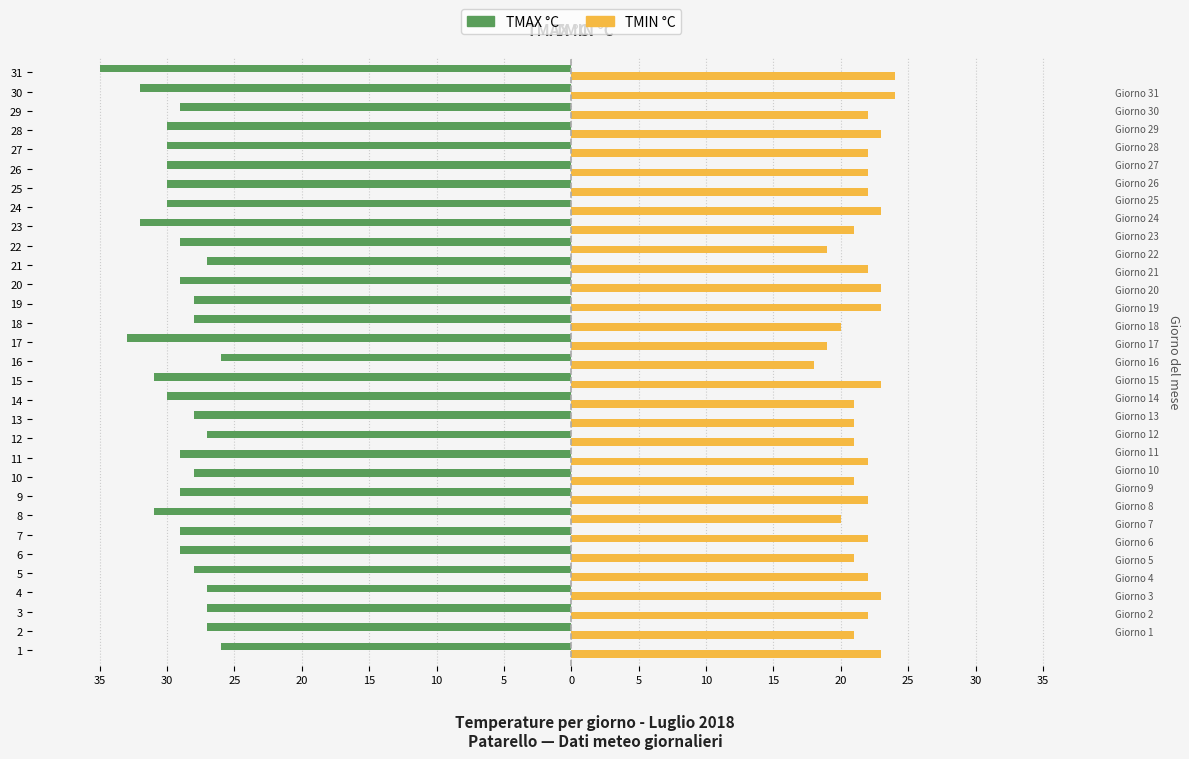

Which series has the widest spread of values?

TMAX °C